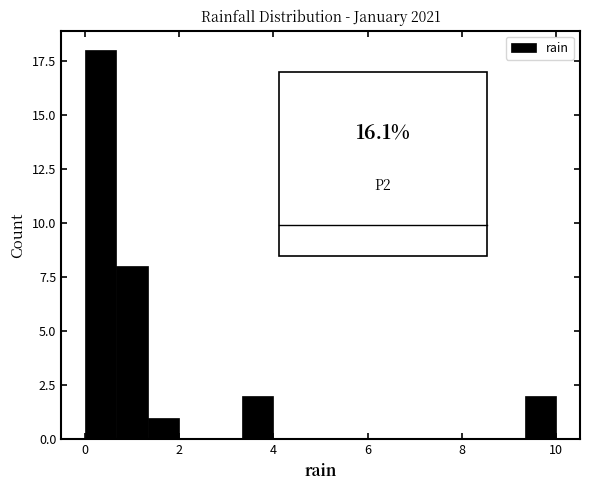

Around what value on the x-axis is the tallest bar? Give the approximate position of its centre, as read against the axis.

0.4